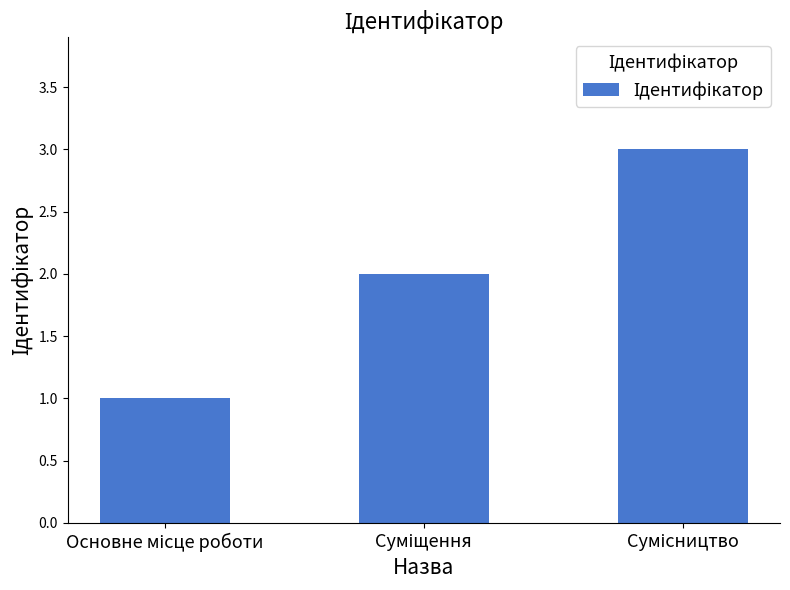

What is the maximum value shown in the chart?

3